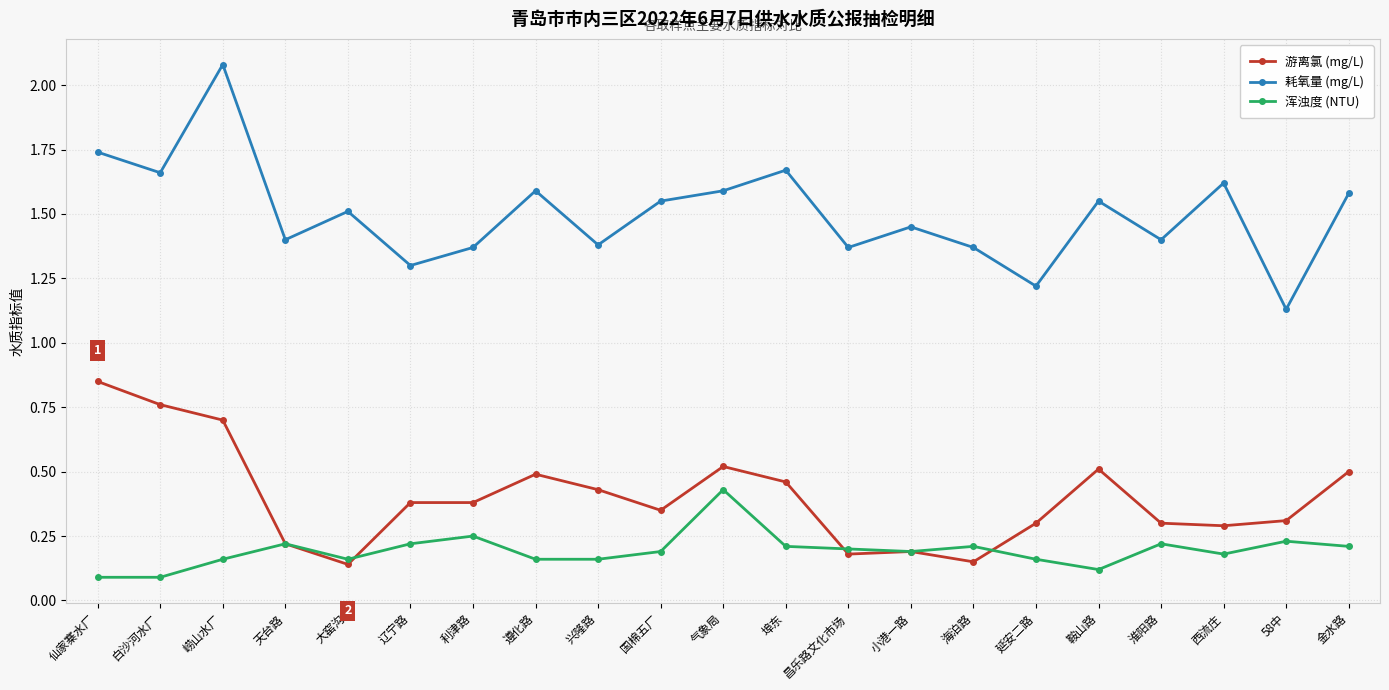

Does the chart display data point markers on the line(s)?

Yes